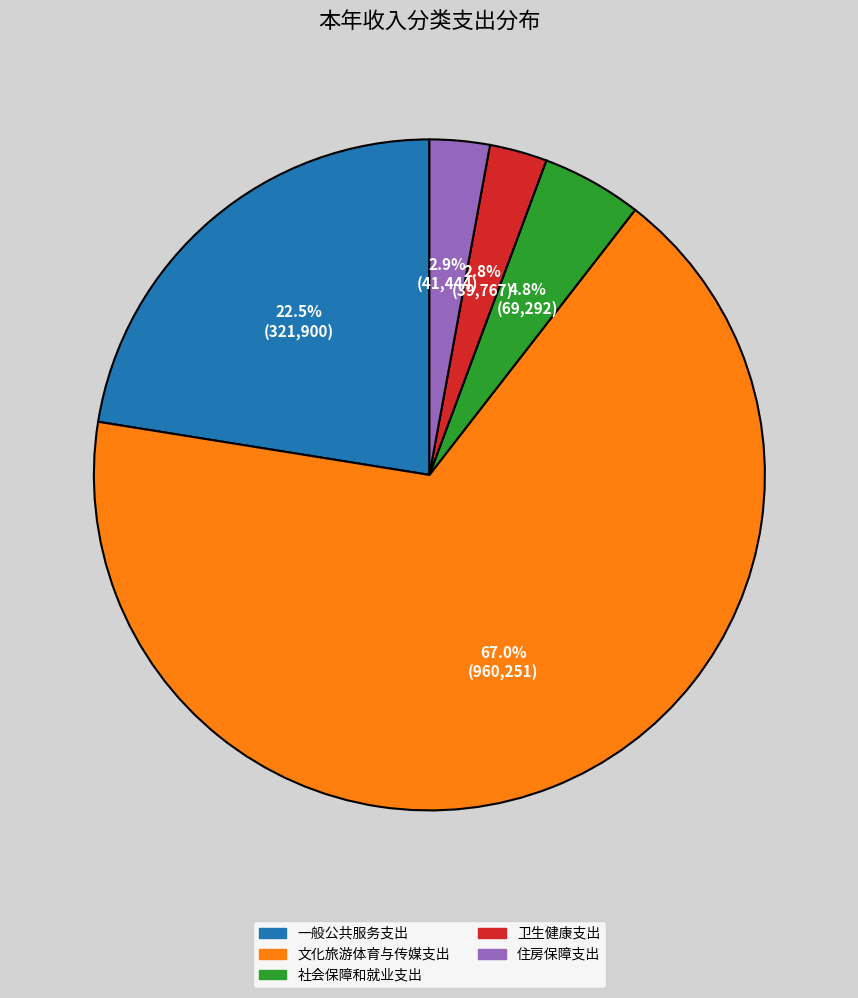

Do 卫生健康支出 and 一般公共服务支出 together represent more than half of the pie?

No